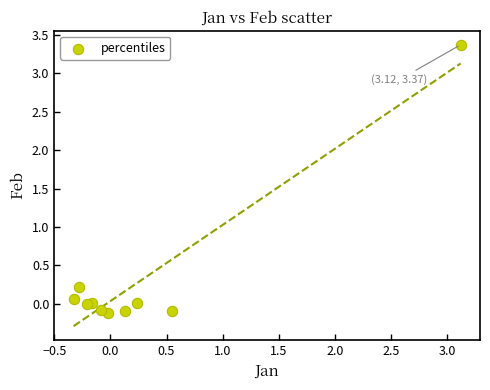

What is the range of X values (max minus min)?

3.4